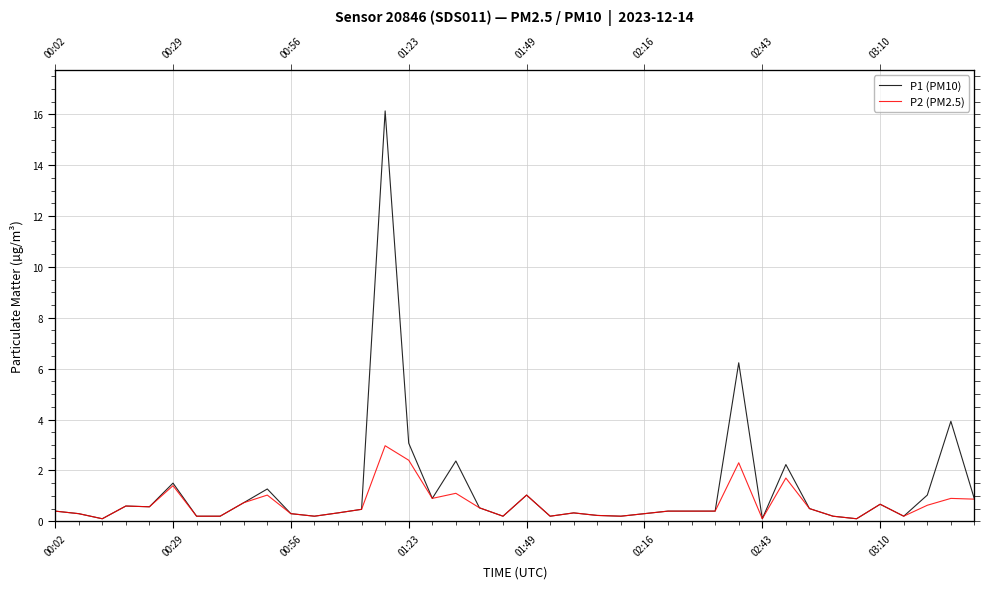

The value of P2 (PM2.5) at 32 is 0.5. True or false?

True